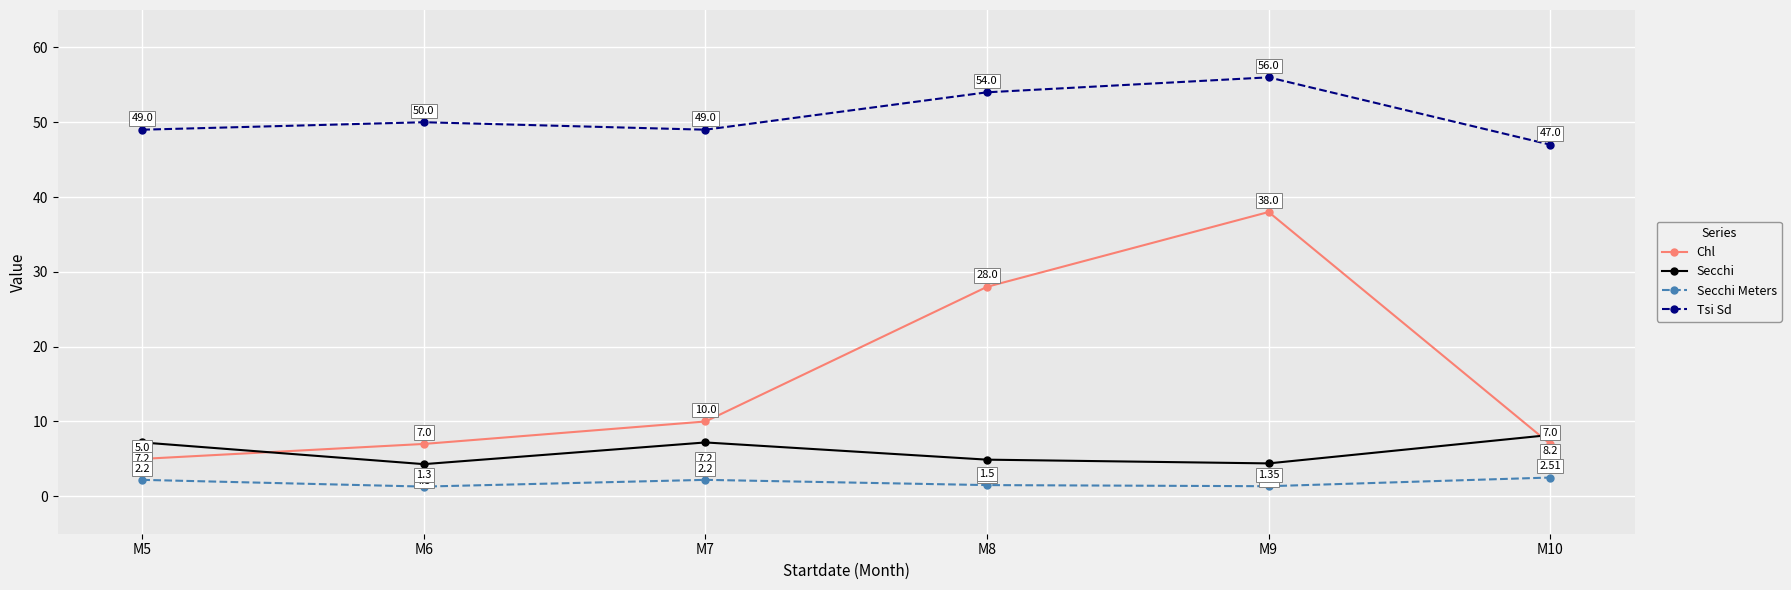

Rank the series at M8 from highest to lowest value.

Tsi Sd, Chl, Secchi, Secchi Meters